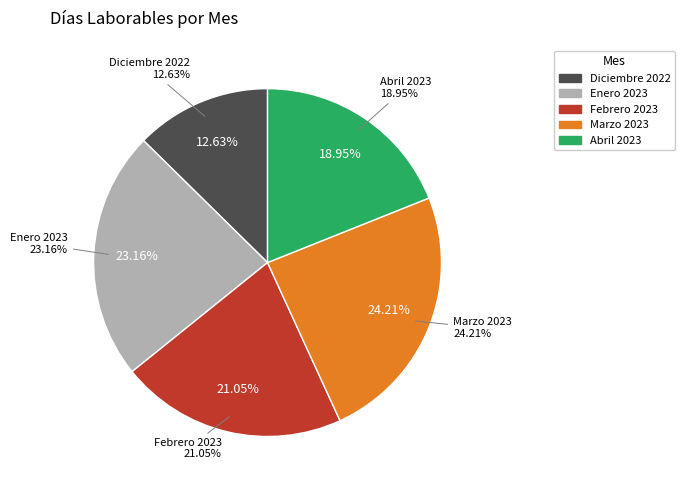

To the nearest percent, what percentage of the pie is Marzo 2023?

24%